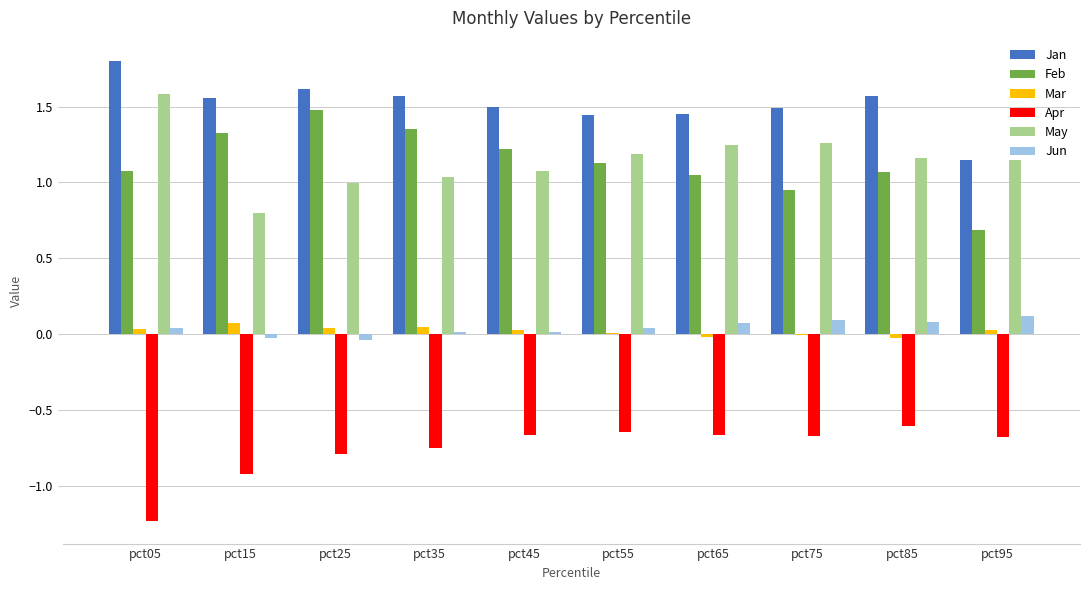

How many categories are shown in the chart?

10